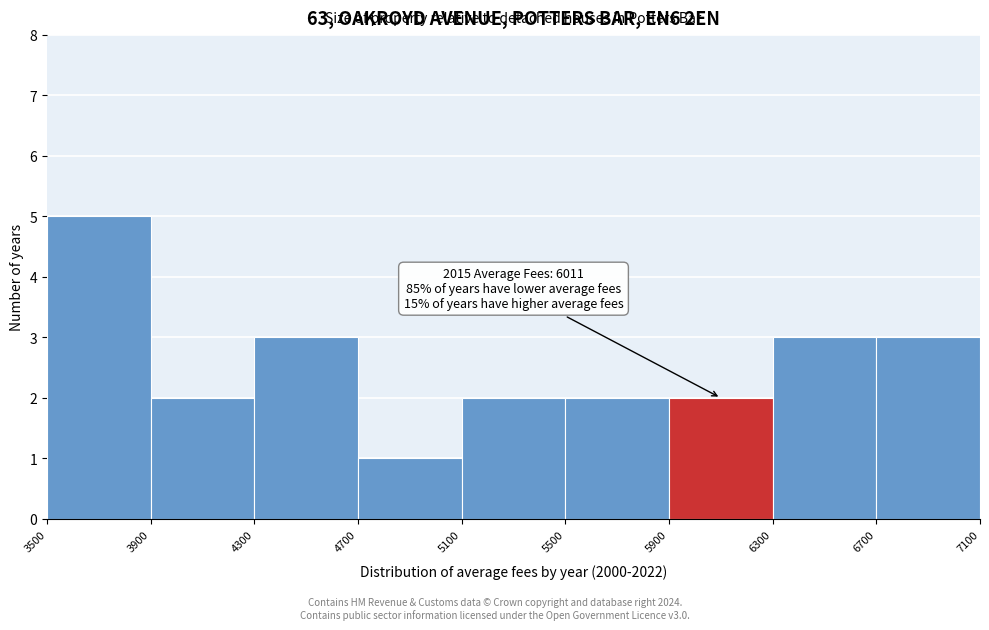

Which range on the x-axis has the tallest bar?

3500 to 3900